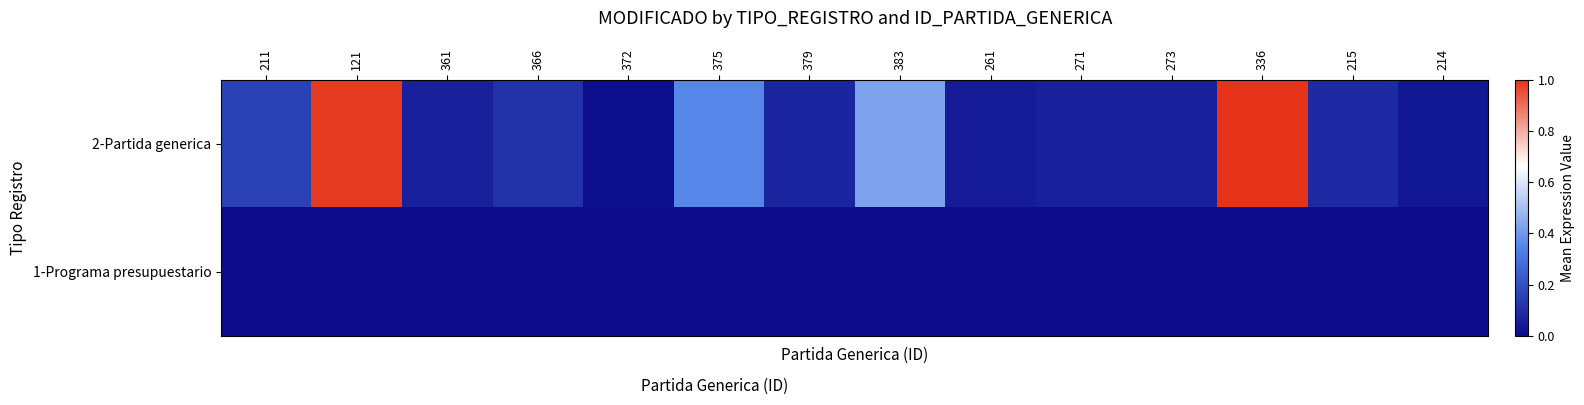

Reading right to left, extract all data points from this chart.

2-Partida generica: 214=0.0	215=0.1	336=1.0	273=0.1	271=0.1	261=0.0	383=0.4	379=0.1	375=0.4	372=0.0	366=0.1	361=0.1	121=1.0	211=0.2
1-Programa presupuestario: 214=0.0	215=0.0	336=0.0	273=0.0	271=0.0	261=0.0	383=0.0	379=0.0	375=0.0	372=0.0	366=0.0	361=0.0	121=0.0	211=0.0